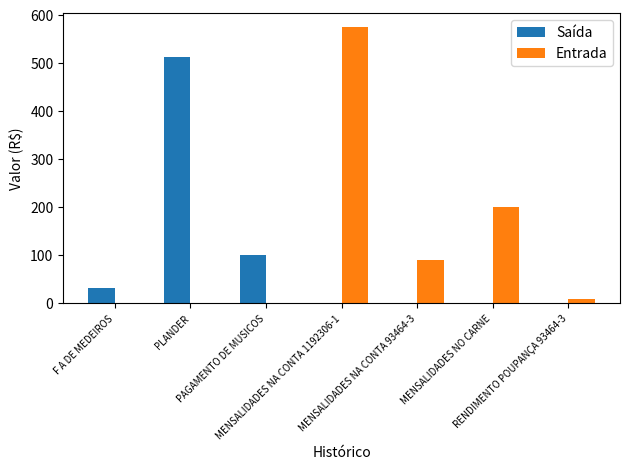

Is it true that Saída equals -242.4 at MENSALIDADES NA CONTA 1192306-1?

False